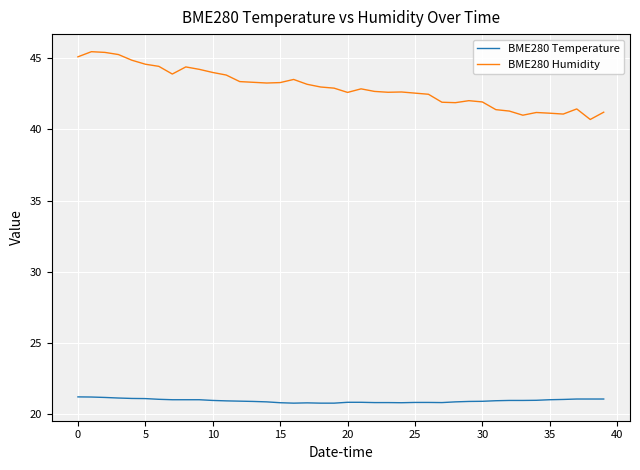

Which series has the largest range (max minus min)?

BME280 Humidity